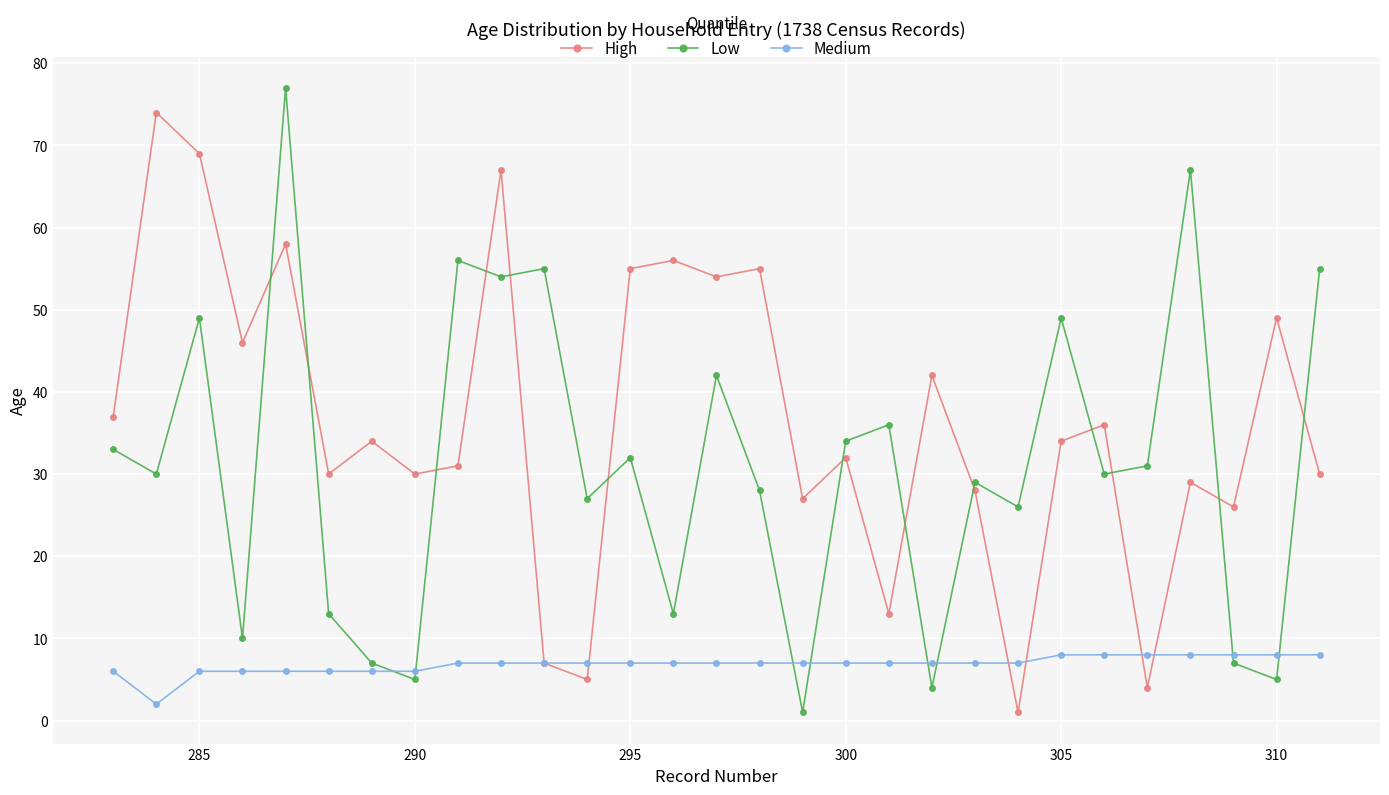

What is the maximum value shown in the chart?

77